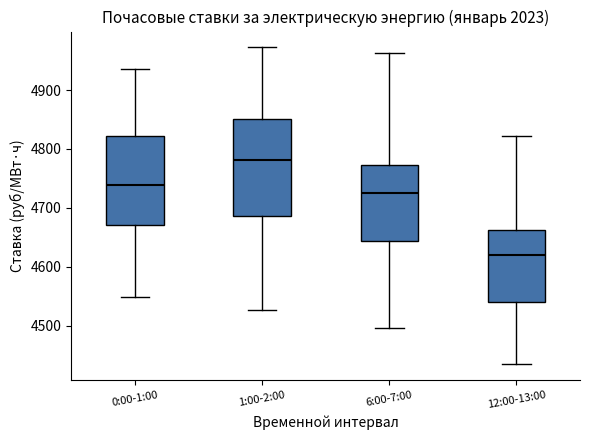

Reading left to right, read every box against the y-axis: the position of its median line, the range the box covers, and the ends of its whiskers. The values are not printed on the chart, so give them approximately, as read against the axis.

0:00-1:00: median 4740, box 4670 to 4820, whiskers 4550 to 4940
1:00-2:00: median 4780, box 4690 to 4850, whiskers 4530 to 4970
6:00-7:00: median 4730, box 4640 to 4770, whiskers 4500 to 4960
12:00-13:00: median 4620, box 4540 to 4660, whiskers 4430 to 4820